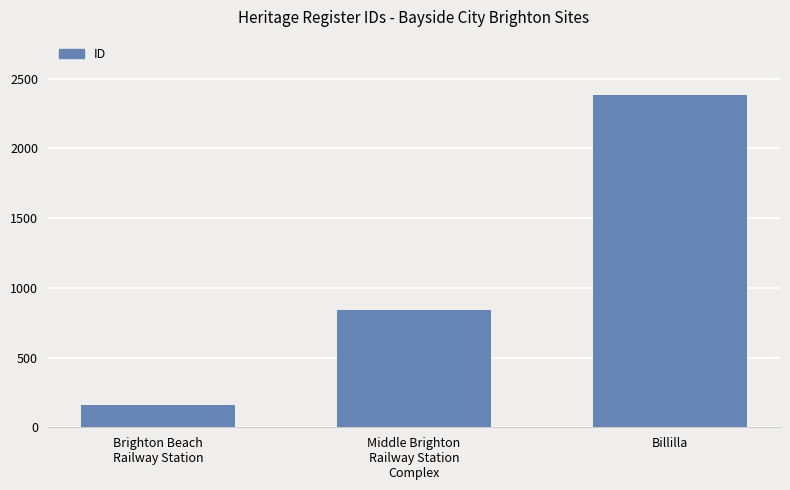

The chart shows a value of 439 at Middle Brighton
Railway Station
Complex. True or false?

False